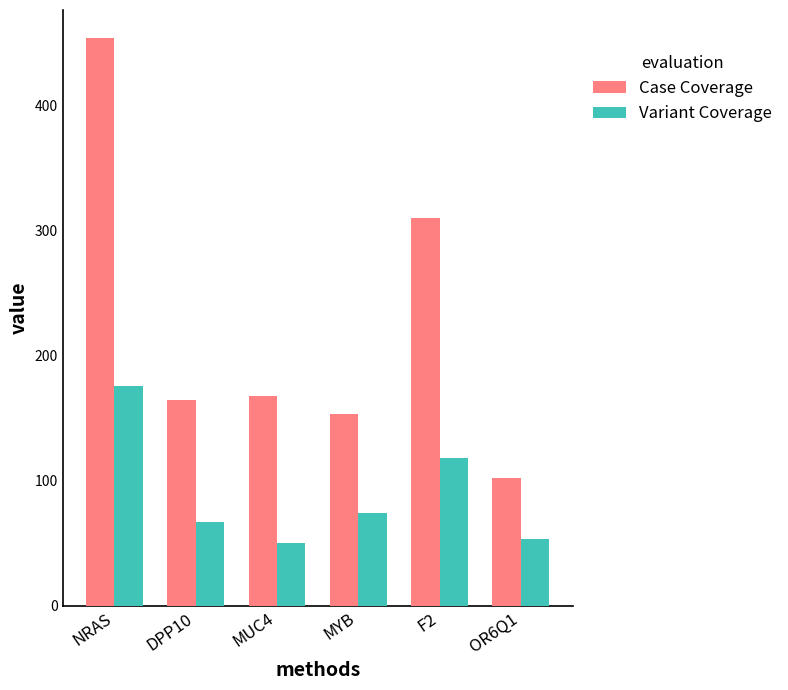

Which series changed the most between F2 and OR6Q1?

Case Coverage